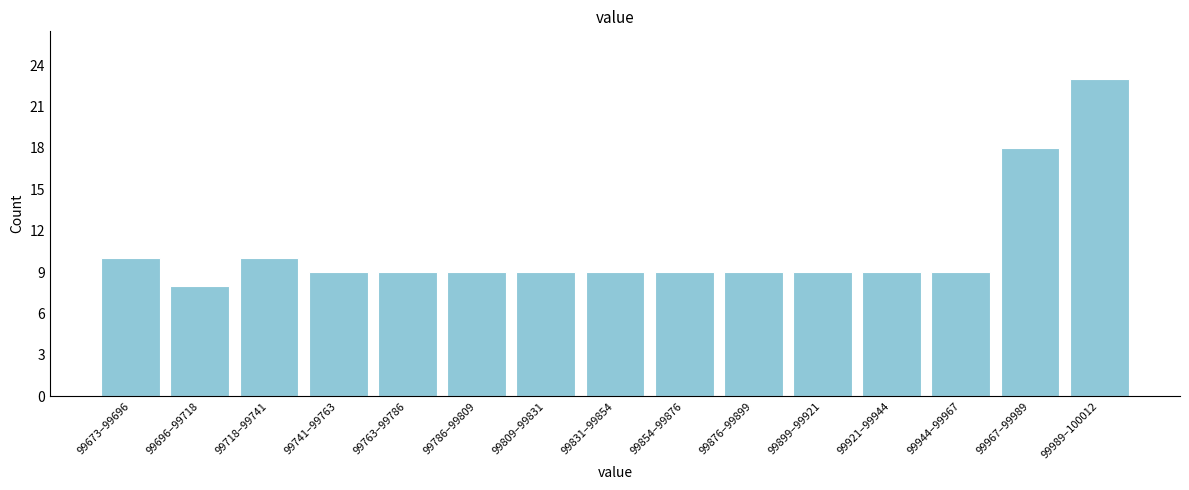

Reading left to right, what are all the values shown in this chart?

99673–99696=10	99696–99718=8	99718–99741=10	99741–99763=9	99763–99786=9	99786–99809=9	99809–99831=9	99831–99854=9	99854–99876=9	99876–99899=9	99899–99921=9	99921–99944=9	99944–99967=9	99967–99989=18	99989–100012=23